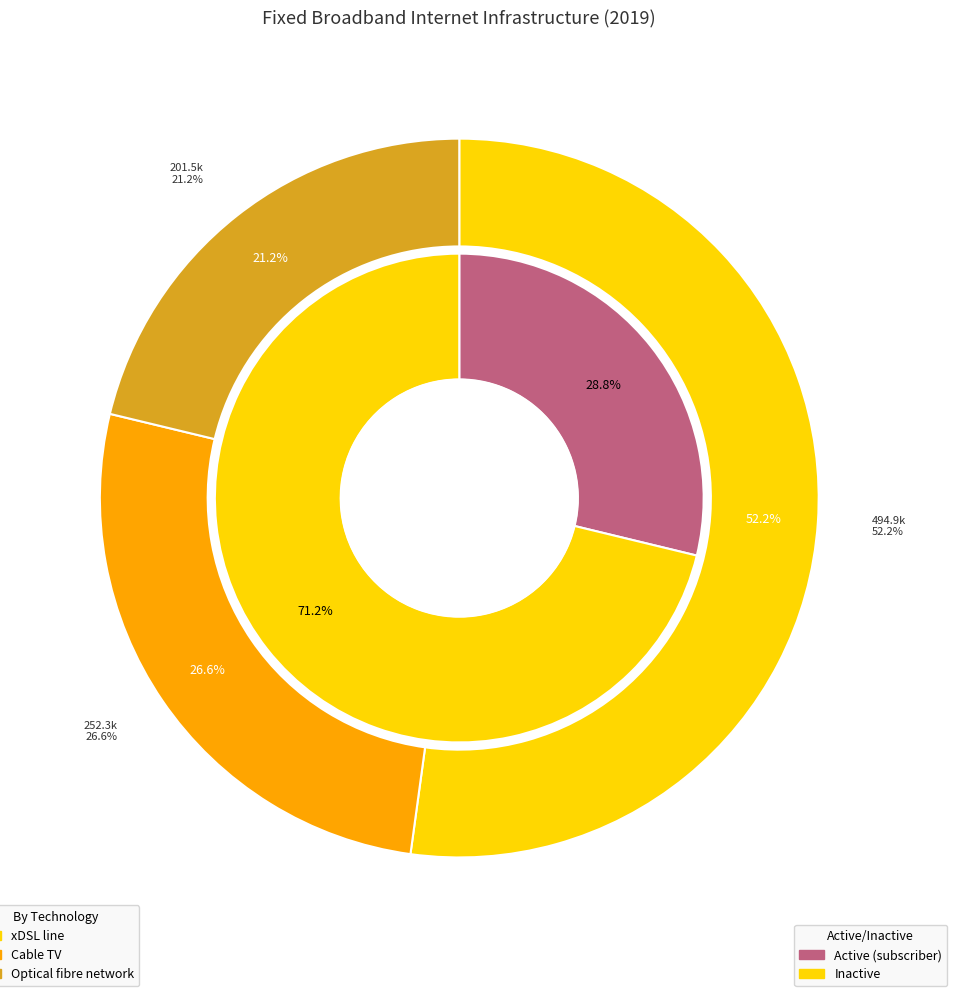

Is there any slice that represents more than half of the pie?

Yes